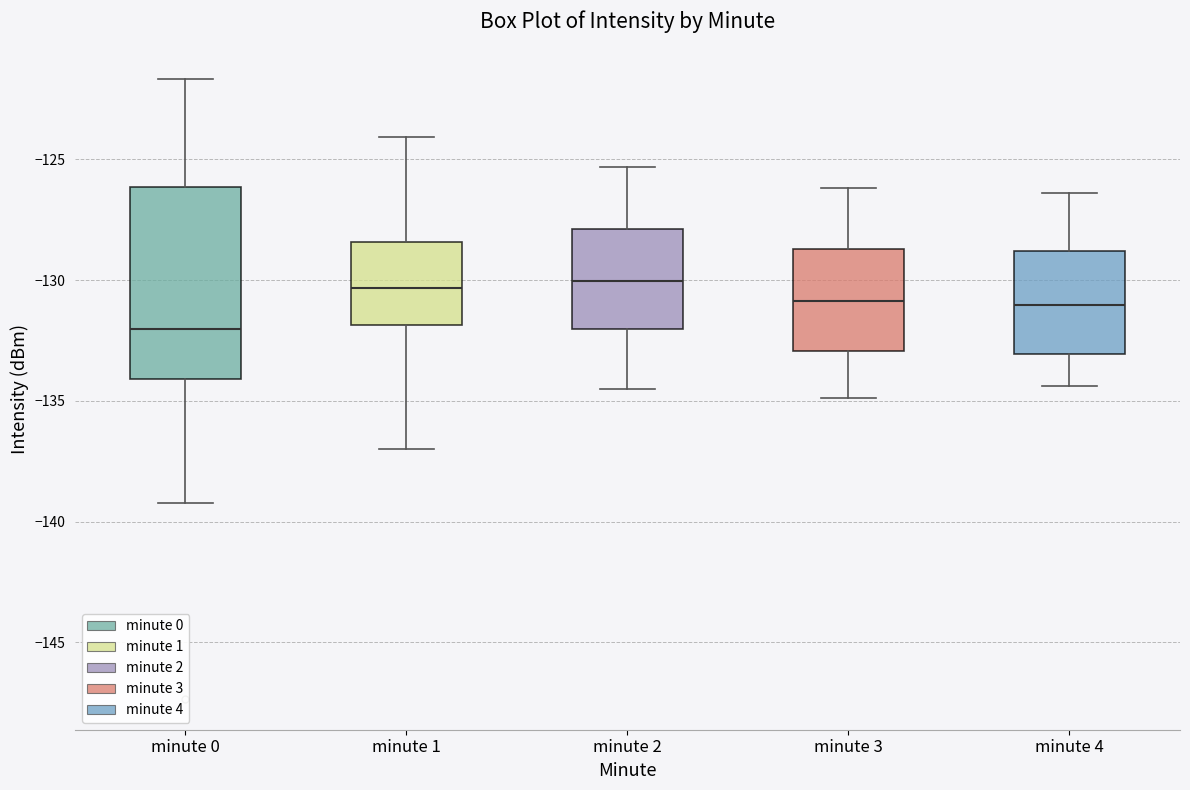

Where does the lower whisker of the box for minute 0 end on the y-axis? The values are not printed on the chart, so give them approximately, as read against the axis.

-139.0